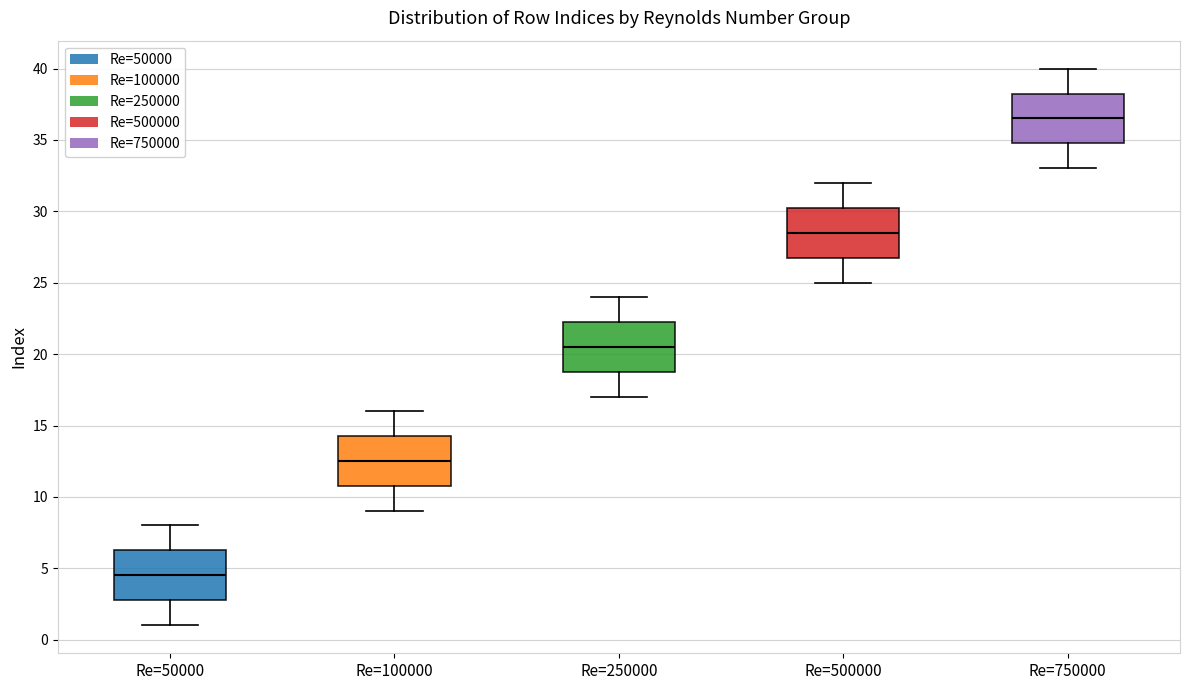

Where is the upper edge of the box for Re=250000 on the y-axis? The values are not printed on the chart, so give them approximately, as read against the axis.

22.5